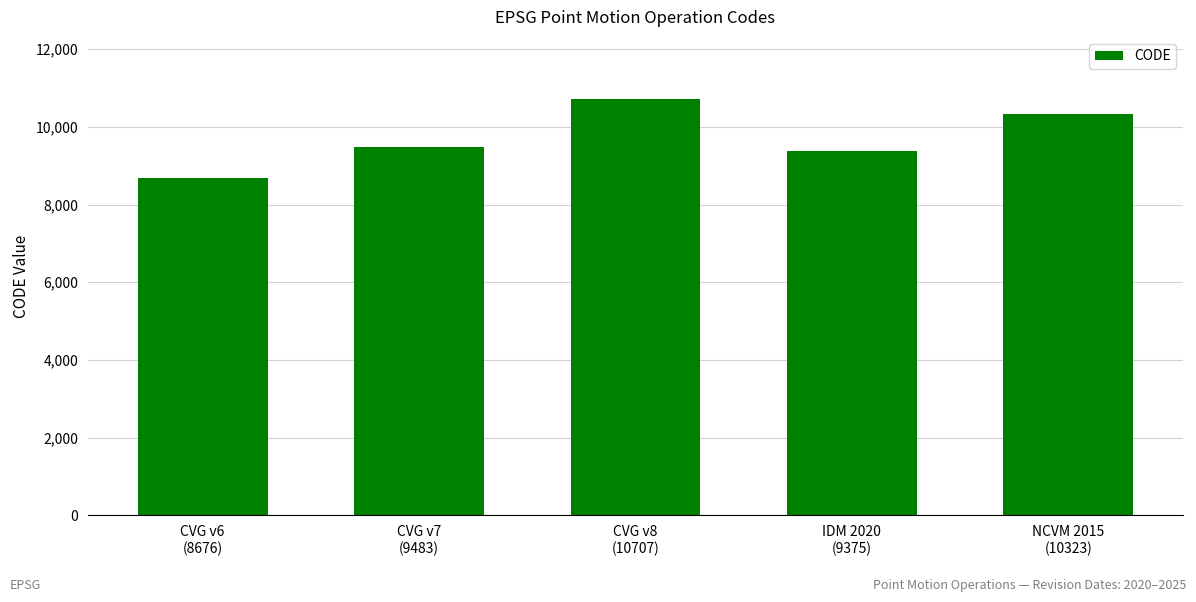

True or false: the data shows 3565 at CVG v6
(8676).

False